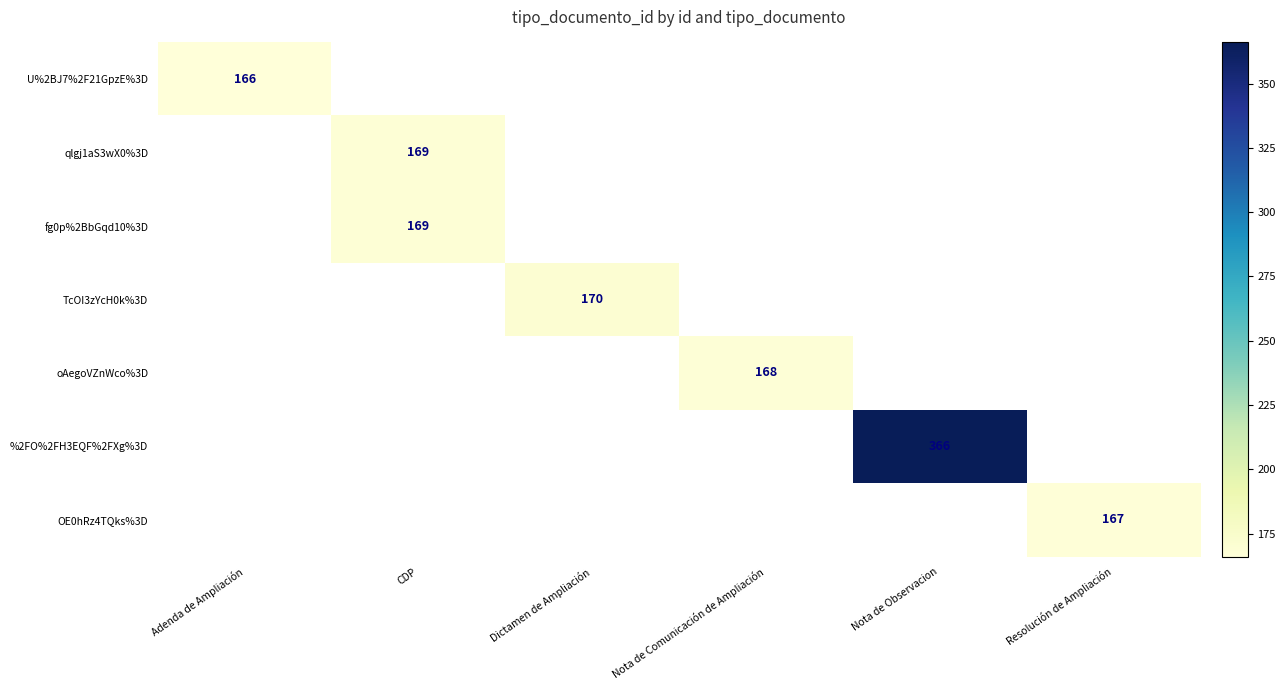

What is the greatest value displayed?

366.0